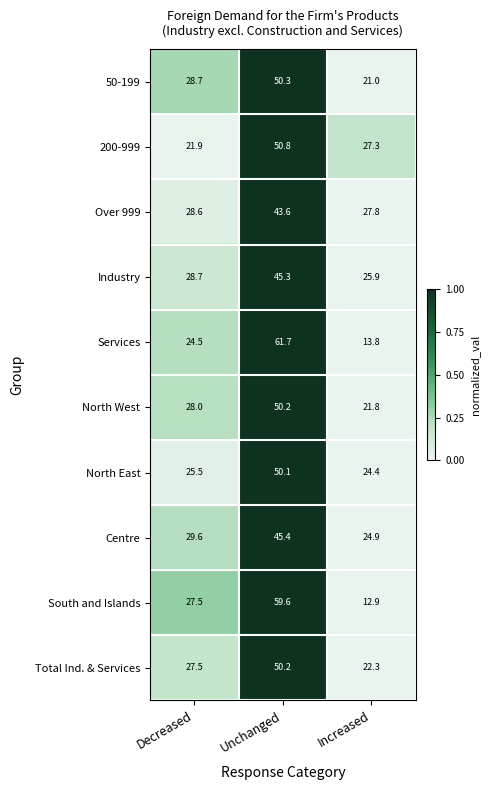

What is the greatest value displayed?

61.7